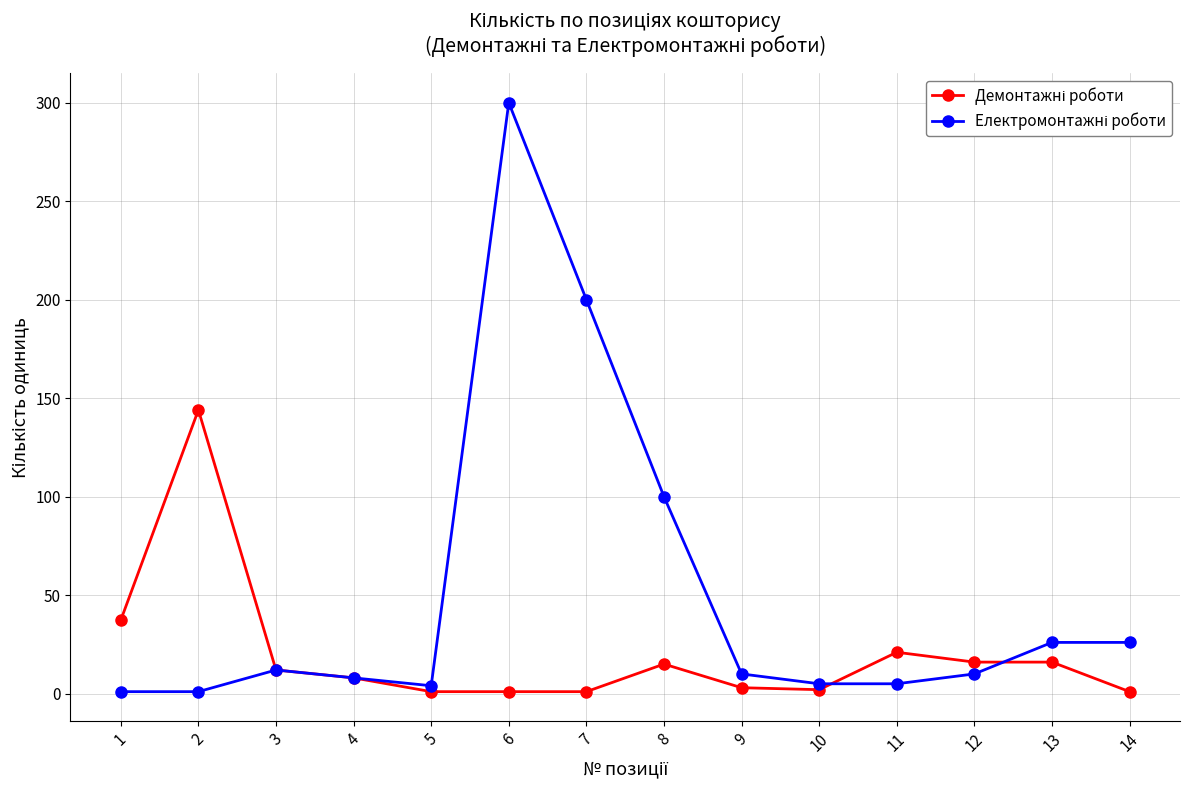

Count the number of data series in this chart.

2